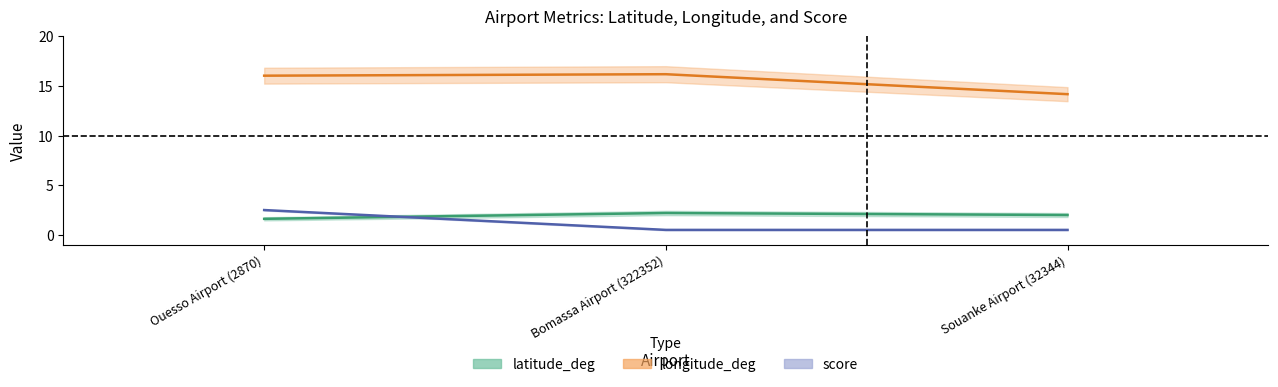

Which series has the largest range (max minus min)?

longitude_deg